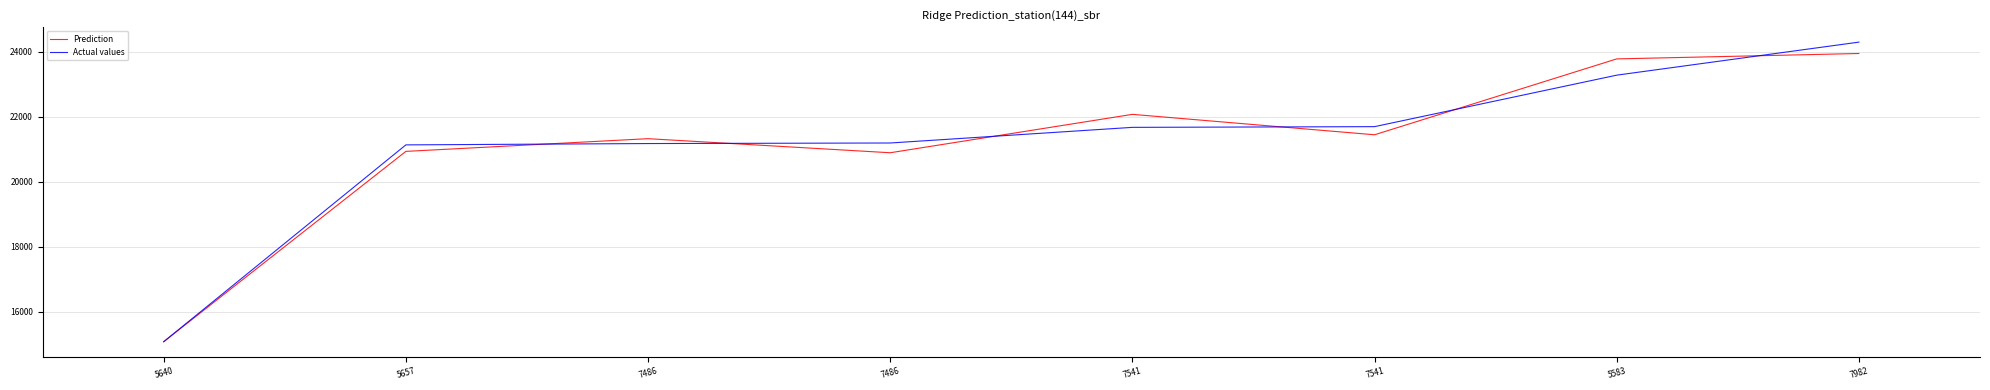

What is the minimum value for Actual values?

15076